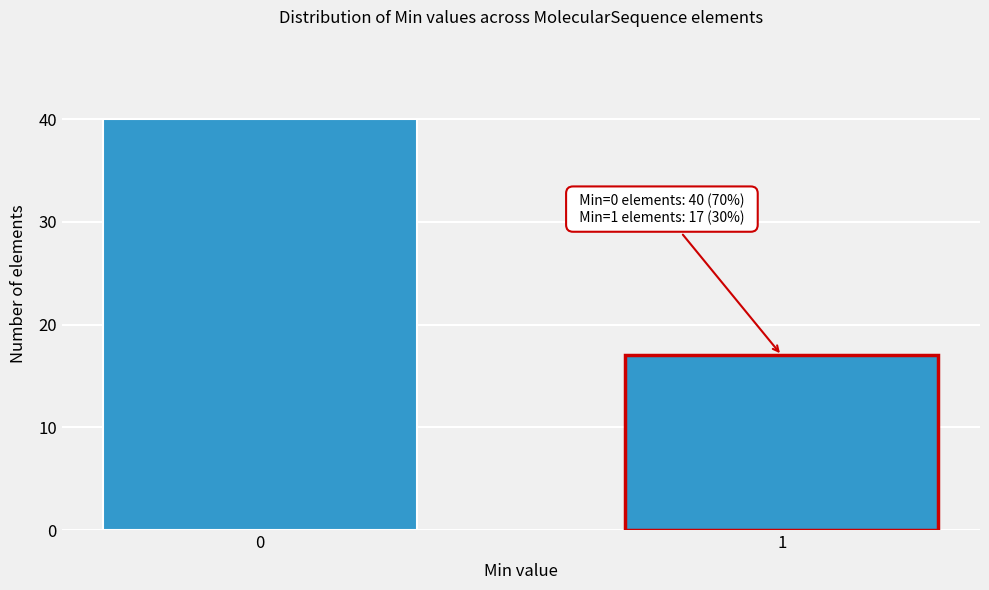

Reading left to right, extract all data points from this chart.

40	17